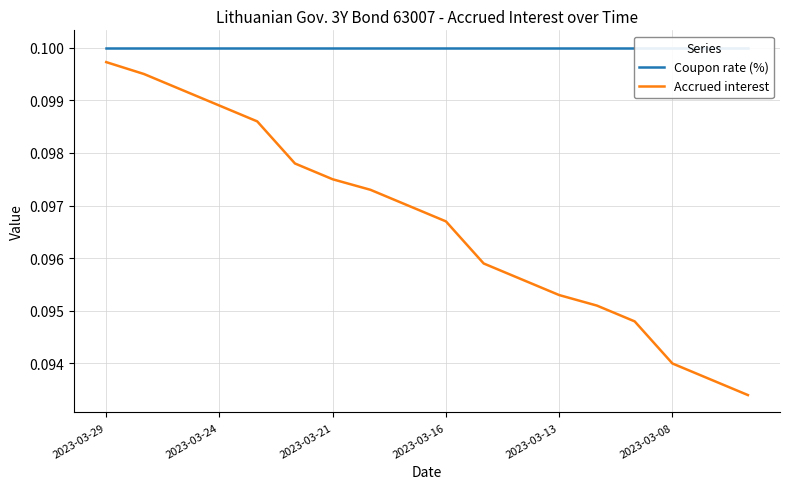

Is the value of Coupon rate (%) at 7 greater than the value of Accrued interest at 2023-03-29?

Yes